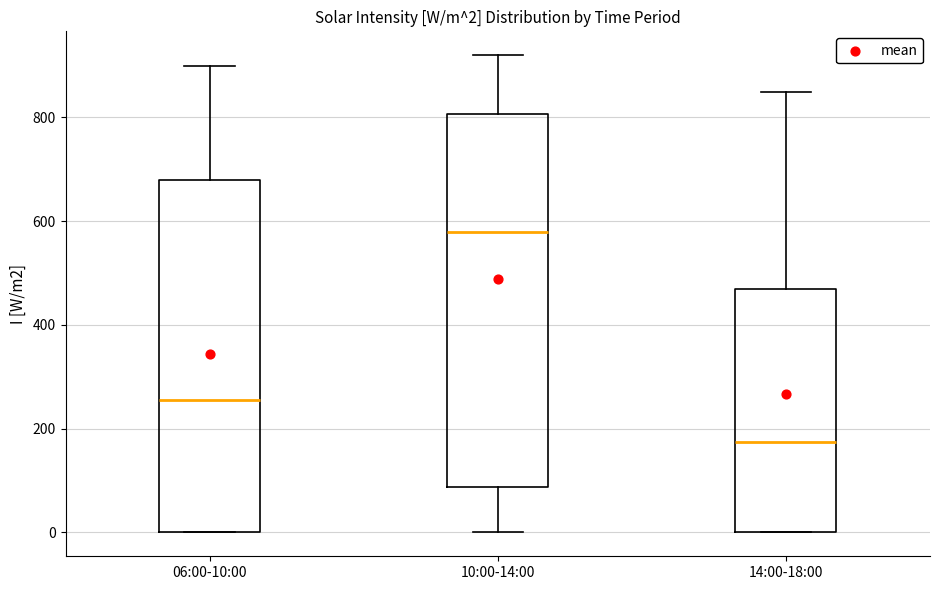

Which box has the highest median line?

10:00-14:00